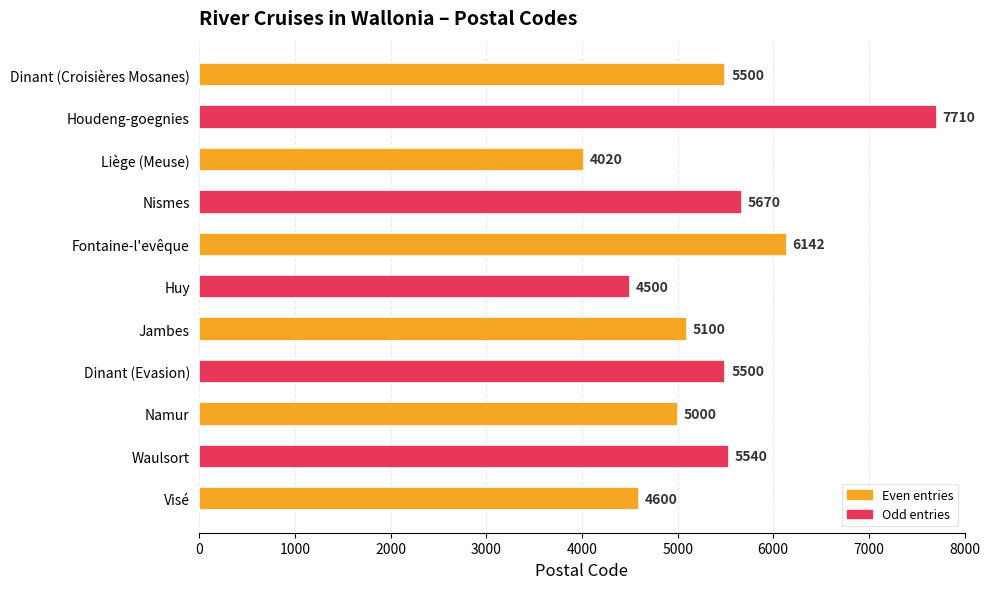

What is the change in value from Houdeng-goegnies to Jambes?

-2610